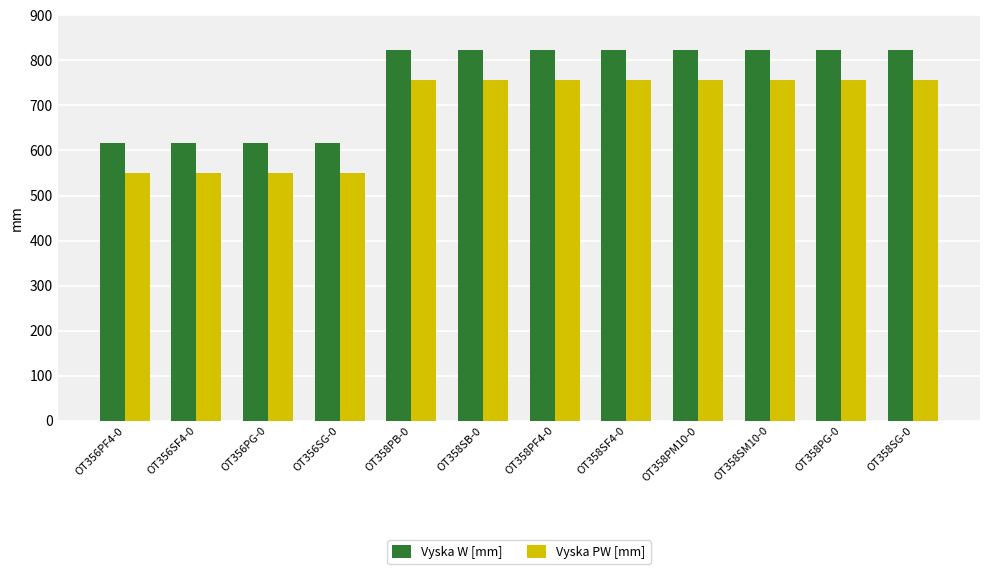

What is the average value of the Vyska PW [mm] series?

687